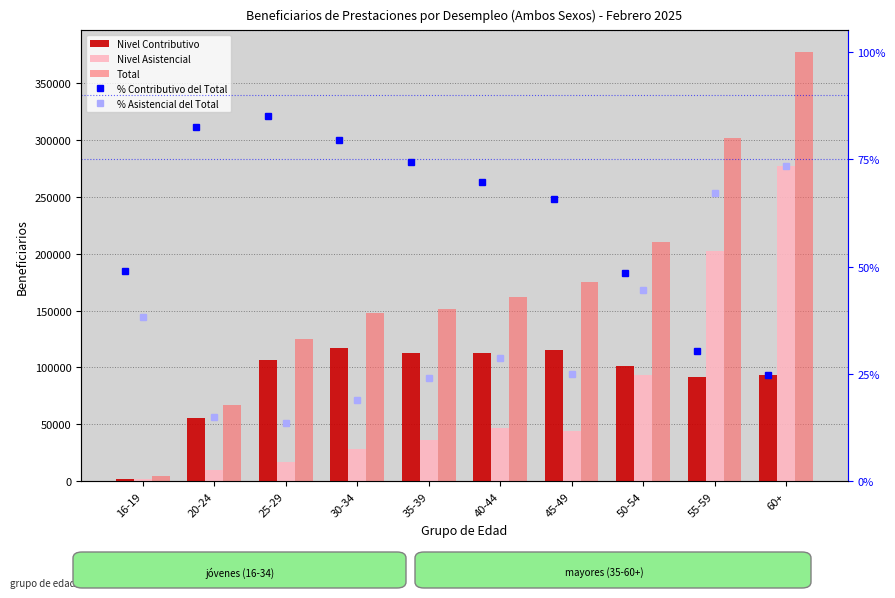

Which series has the widest spread of values?

Total